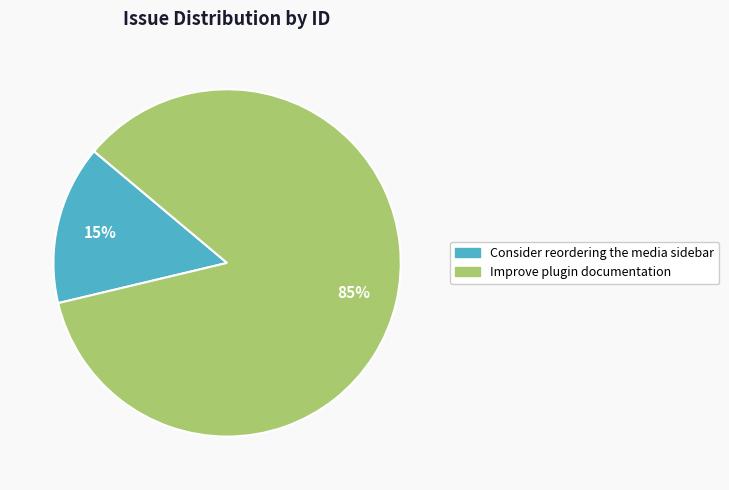

Between Consider reordering the media sidebar and Improve plugin documentation, which is larger?

Improve plugin documentation